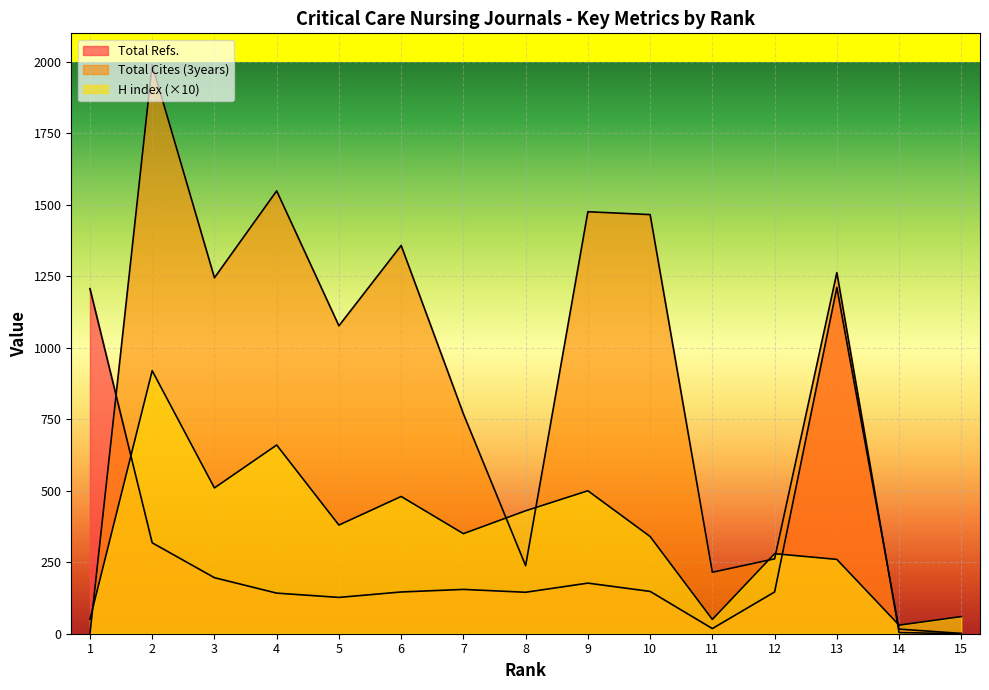

The value of Total Refs. at 6 is 146. True or false?

True